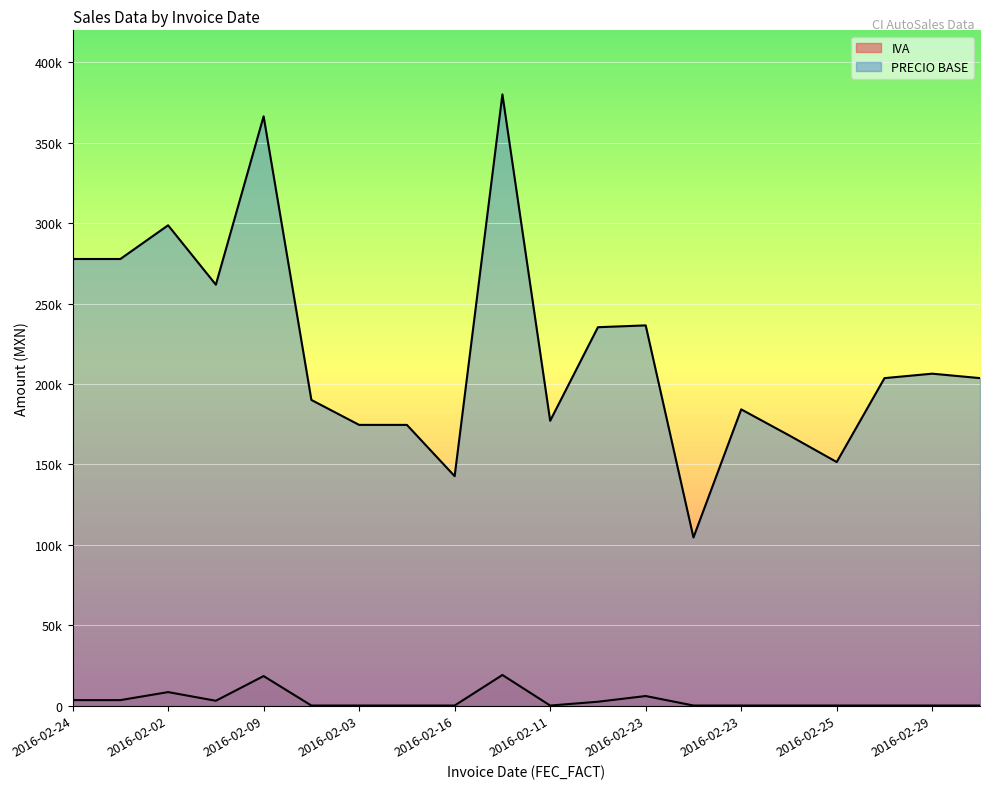

Reading right to left, list all the values displayed in this chart.

IVA: 0.0	0.0	0.0	0.0	0.0	0.0	0.0	5911.7	2353.3	0.0	19006.6	0.0	0.0	0.0	0.0	18325.1	2957.9	8352.1	3357.4	3357.4
PRECIO BASE: 203659.8	206427.1	203659.8	151465.5	168103.5	184224.1	104523.3	236466.5	235330.0	177125.6	380131.4	142672.4	174569.0	174569.0	190086.2	366502.5	261783.4	298716.9	277763.6	277763.6